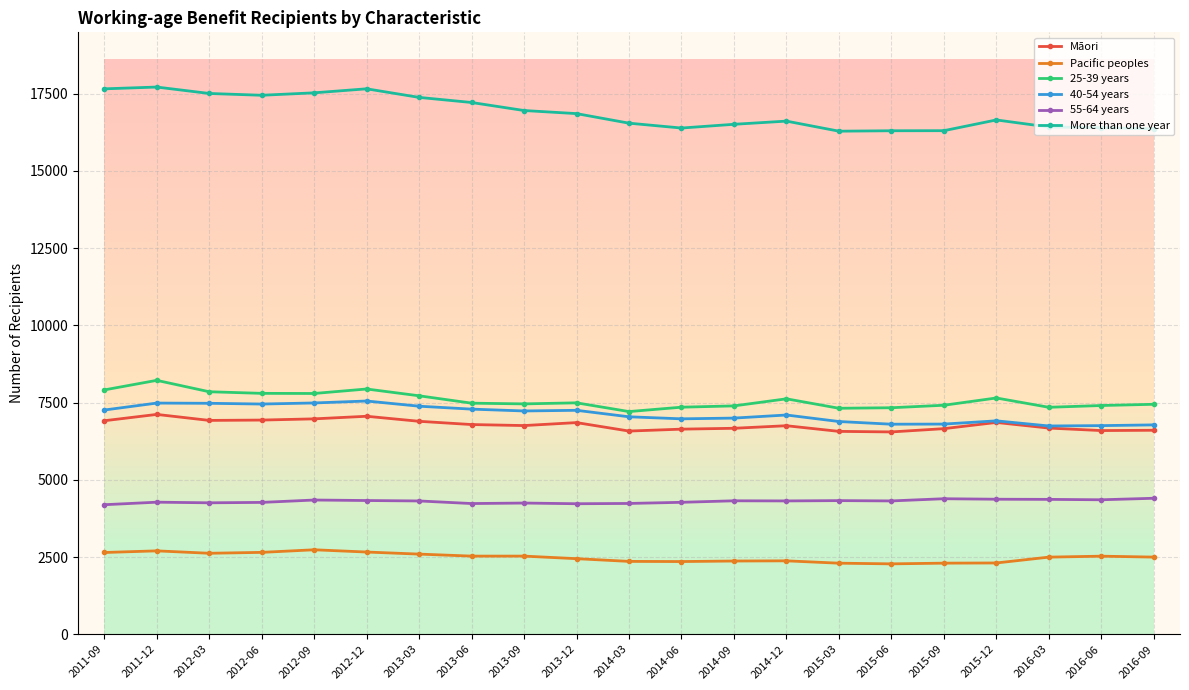

What are all the series names shown in the legend?

Māori, Pacific peoples, 25-39 years, 40-54 years, 55-64 years, More than one year